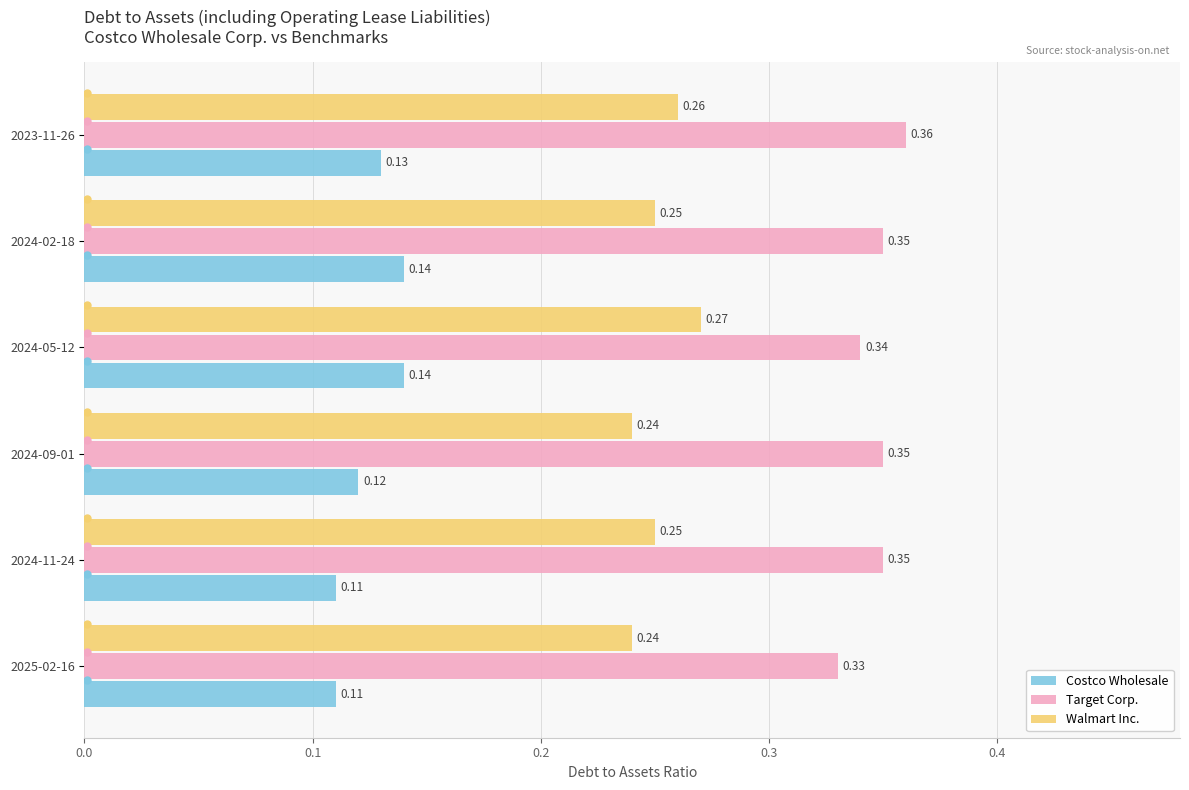

How many distinct data groups are displayed?

3